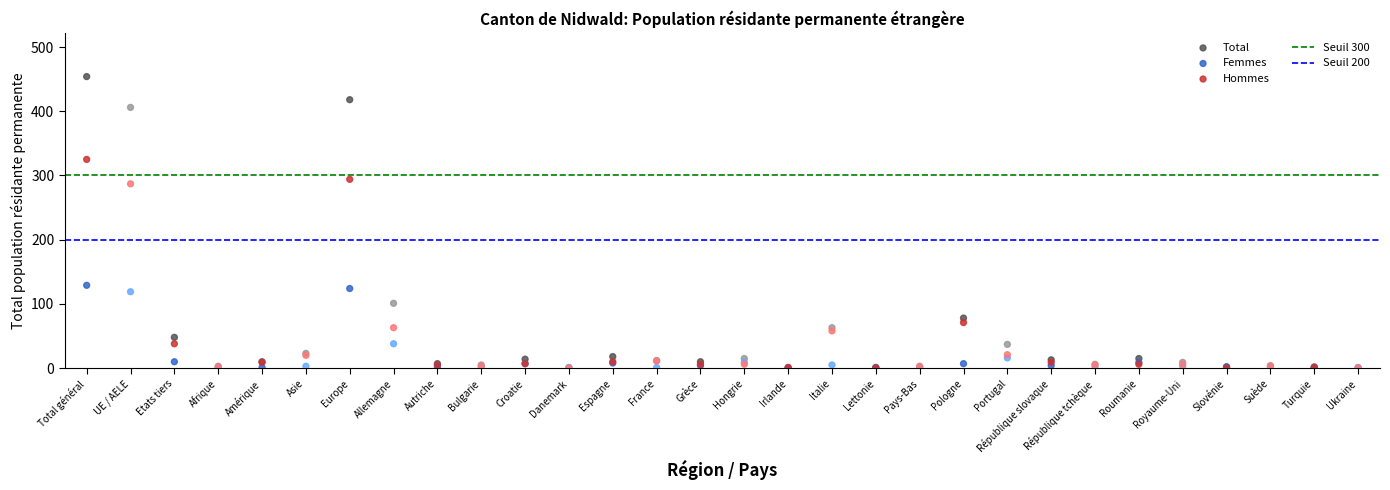

Which series has the largest Y range (max minus min)?

Total